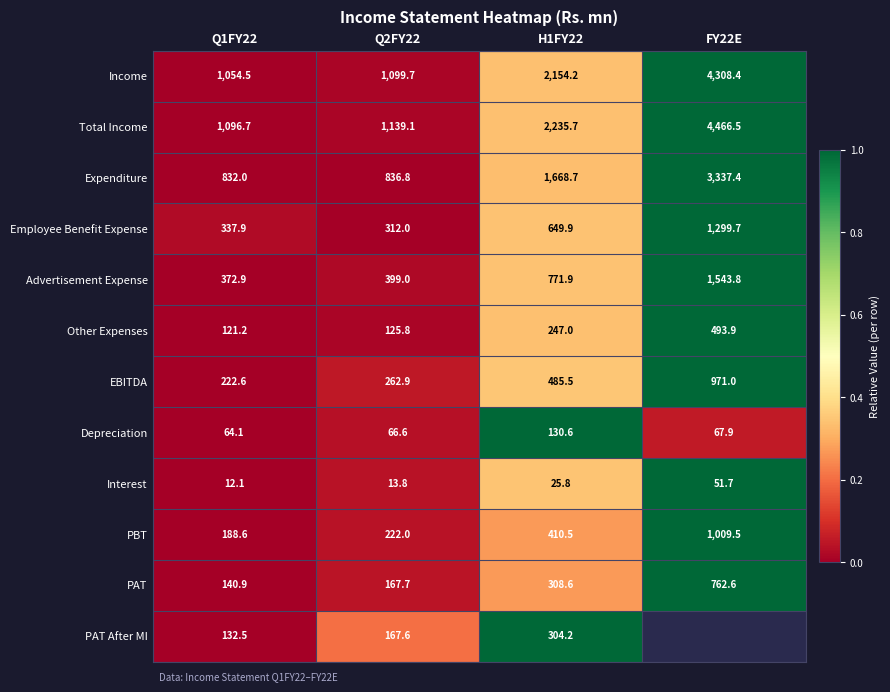

How many distinct data groups are displayed?

12